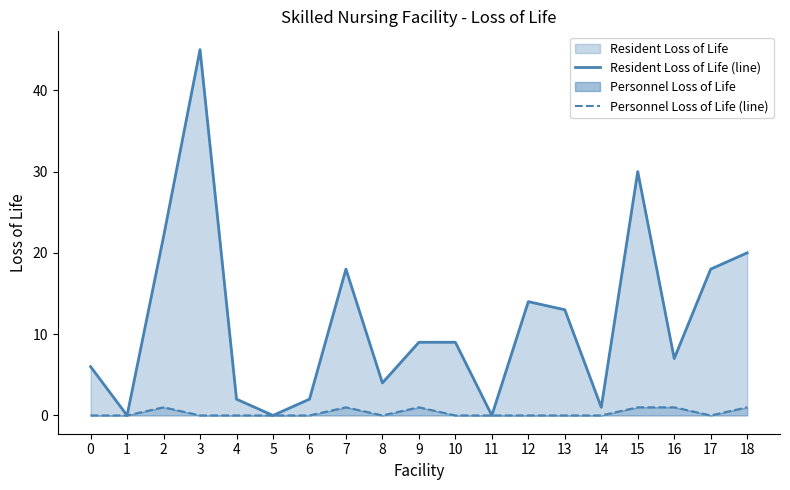

How many interior local peaks does the Resident Loss of Life (line) series have?

4